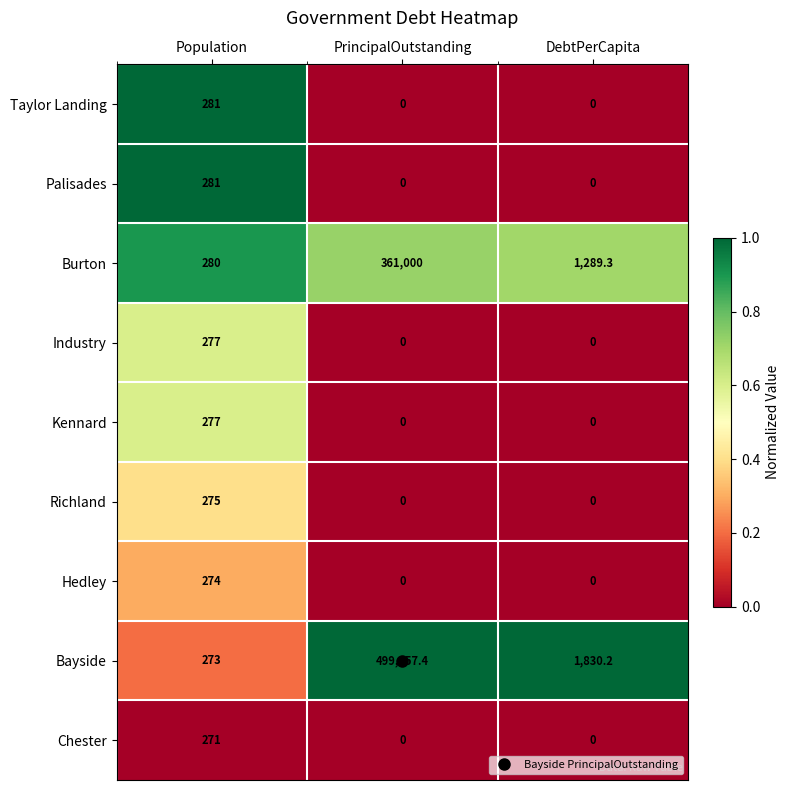

At which label does Burton reach its peak?

PrincipalOutstanding